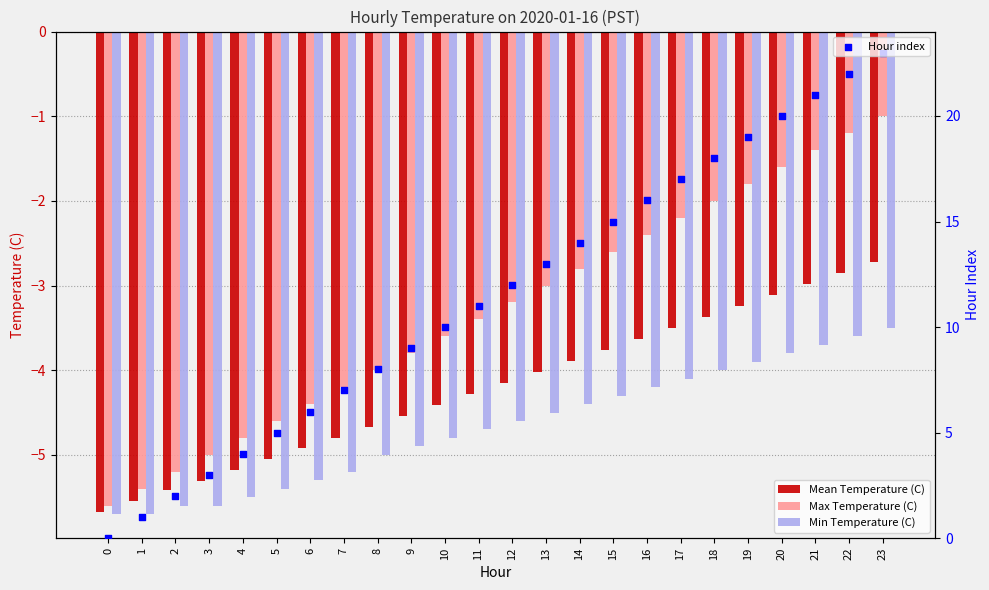

What is the total value across all series at 6?

-8.6